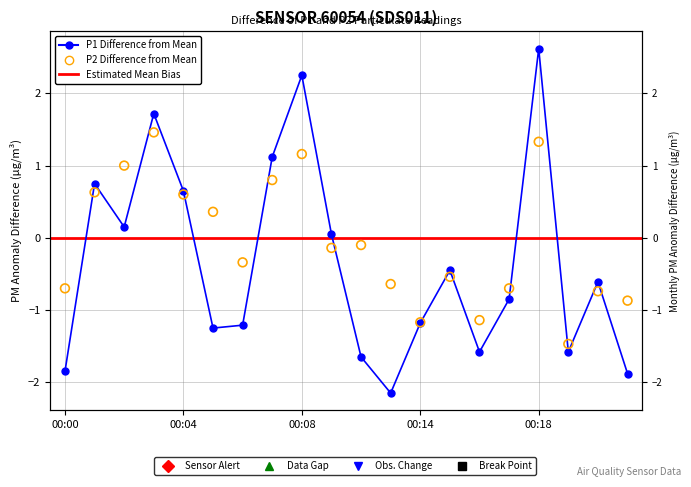

Is the value of P1 at 00:21 greater than the value of P2 at 00:21?

No